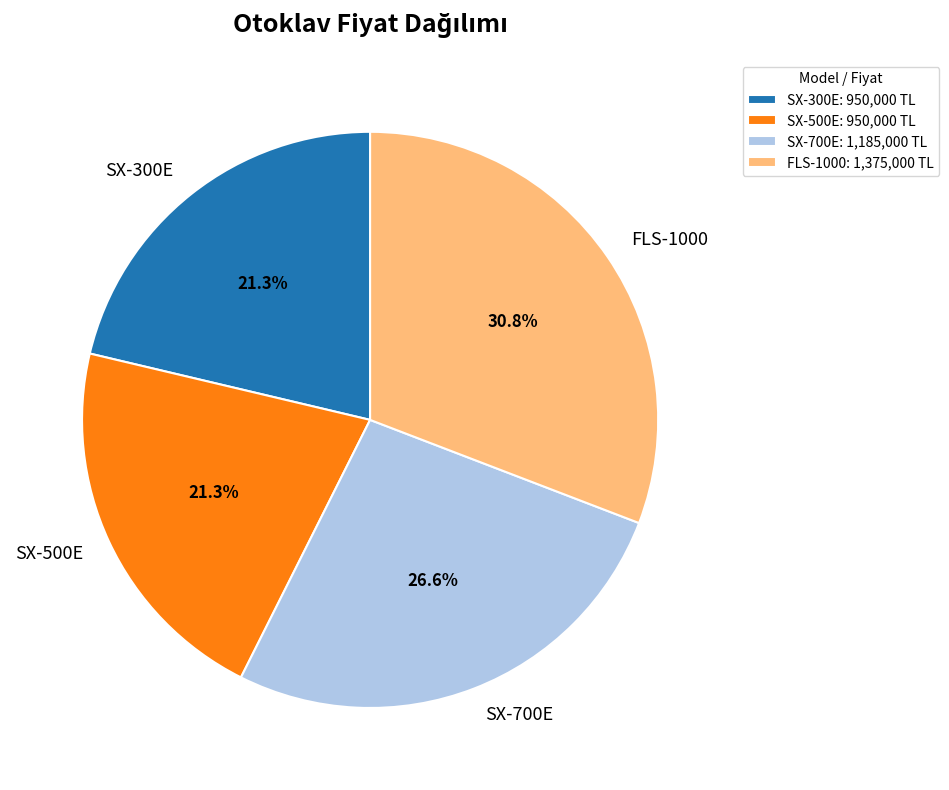

Approximately how many times larger is the value at FLS-1000 compared to SX-700E?

1.2